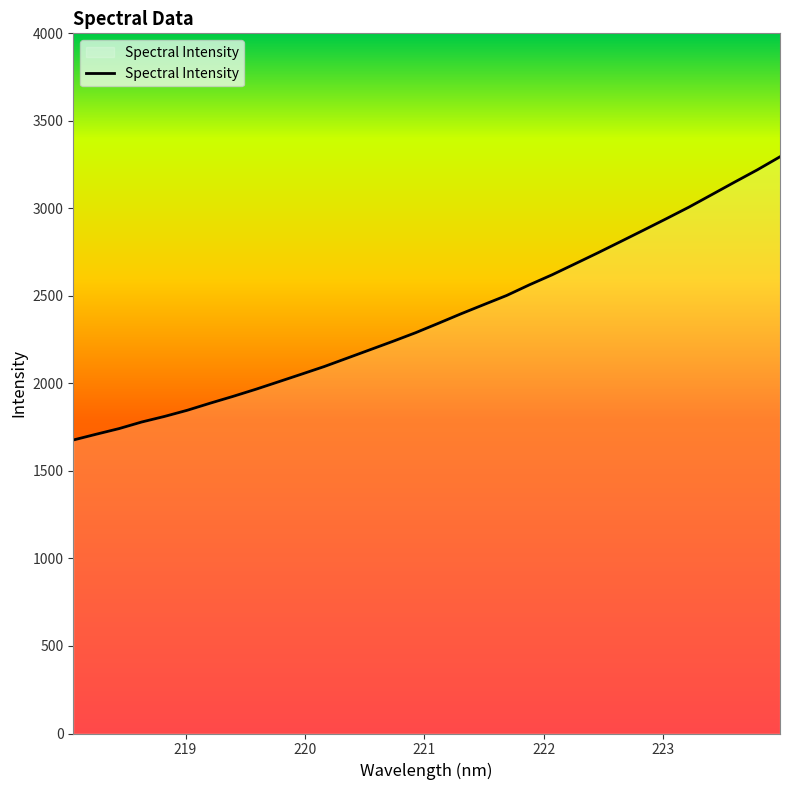

What is the greatest value displayed?

3294.8